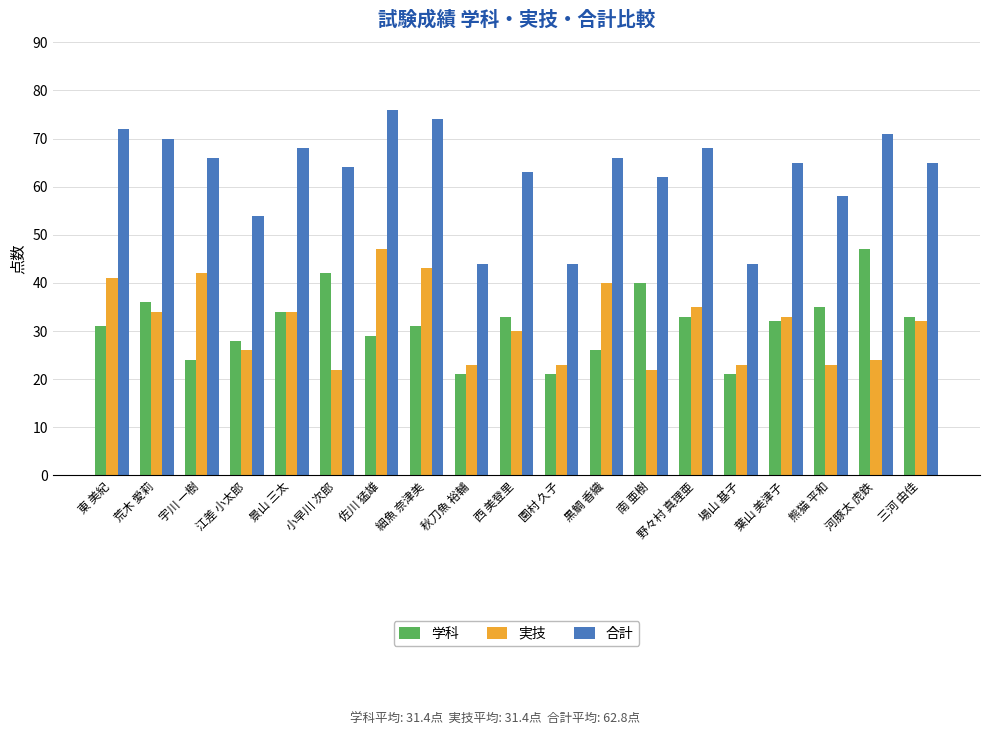

What is the sum of all 学科 values?

597